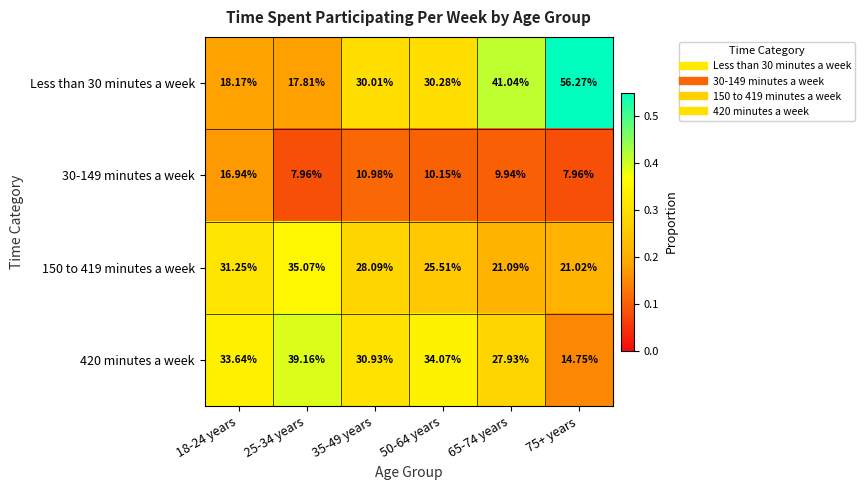

Which series changed the most between 50-64 years and 65-74 years?

Less than 30 minutes a week